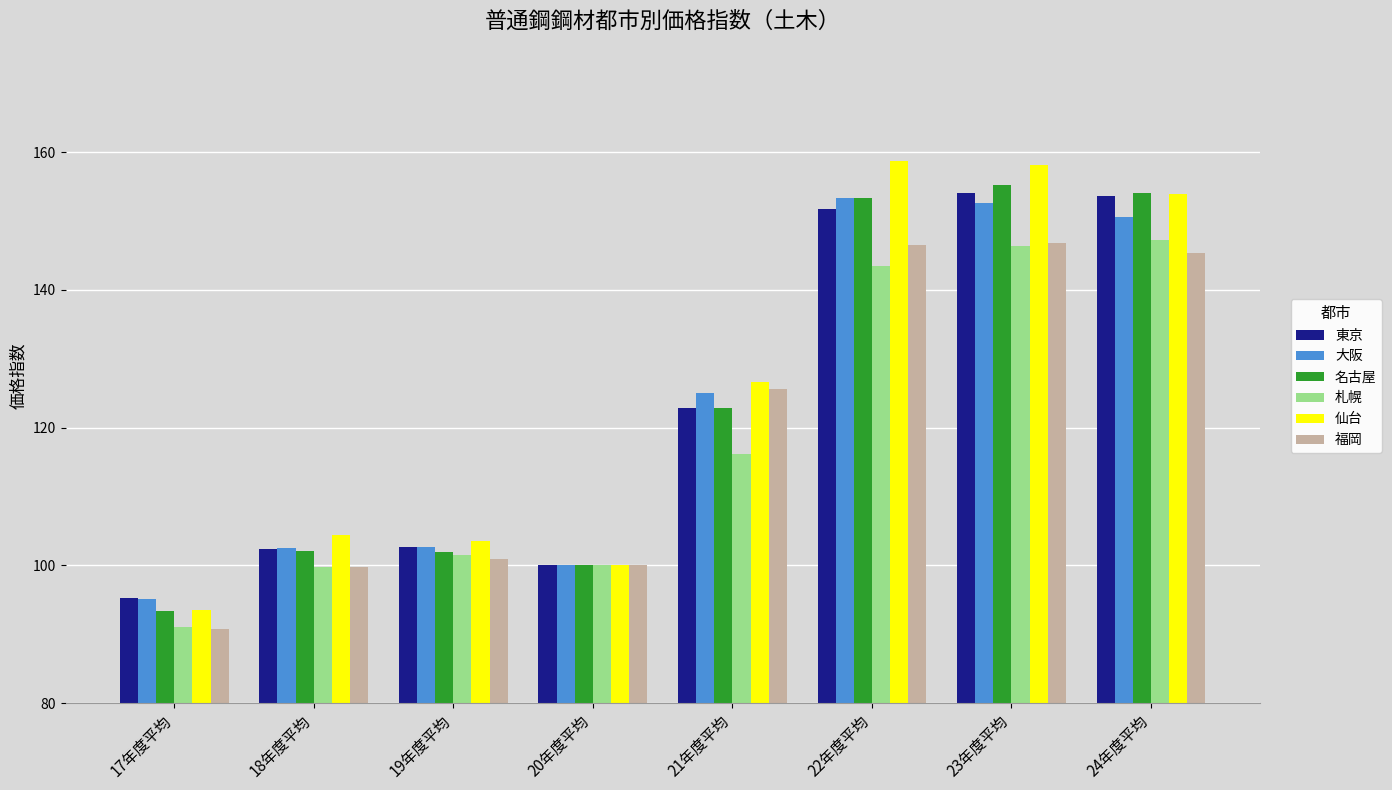

Are the bars grouped side by side (vs. stacked)?

Yes